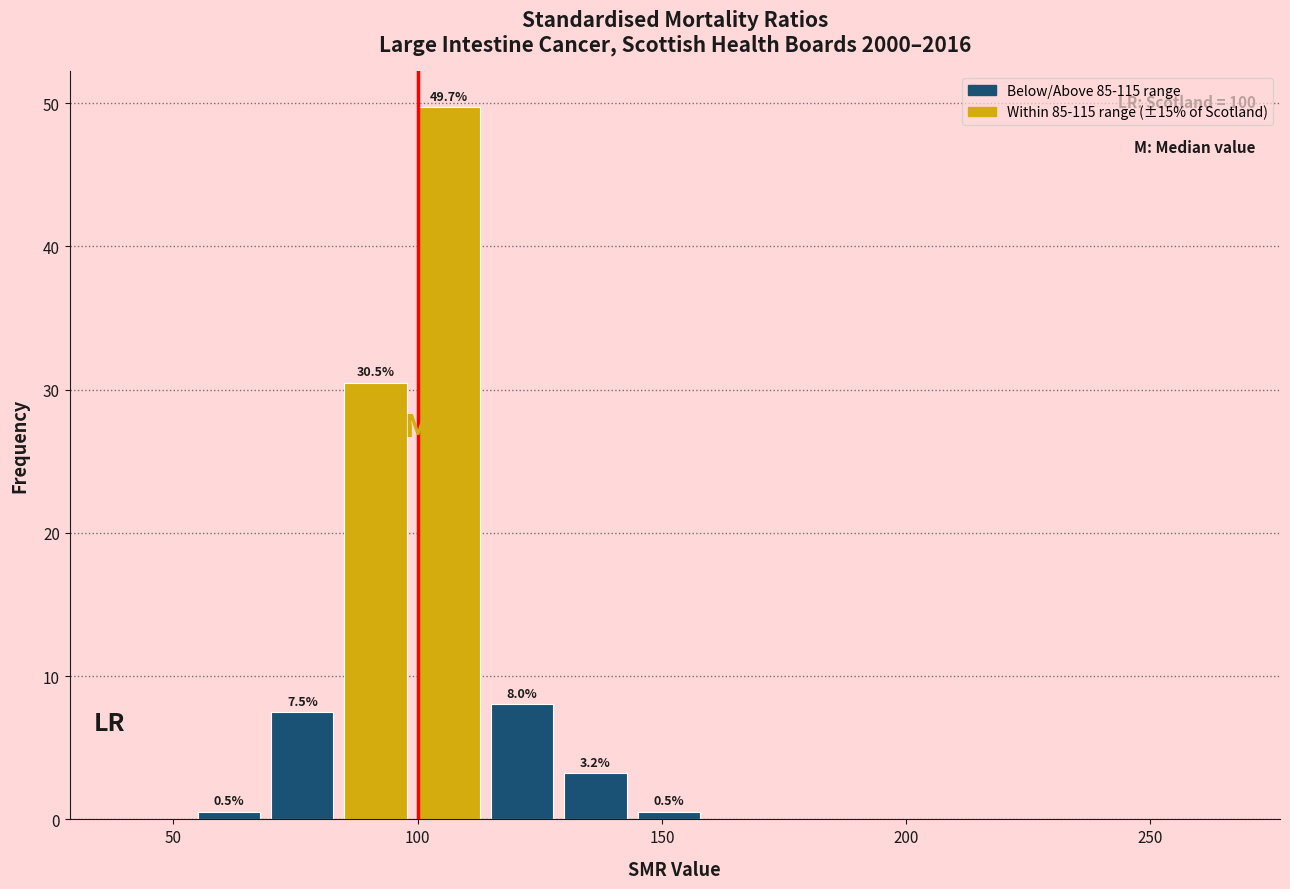

Around what value on the x-axis is the tallest bar? Give the approximate position of its centre, as read against the axis.

105